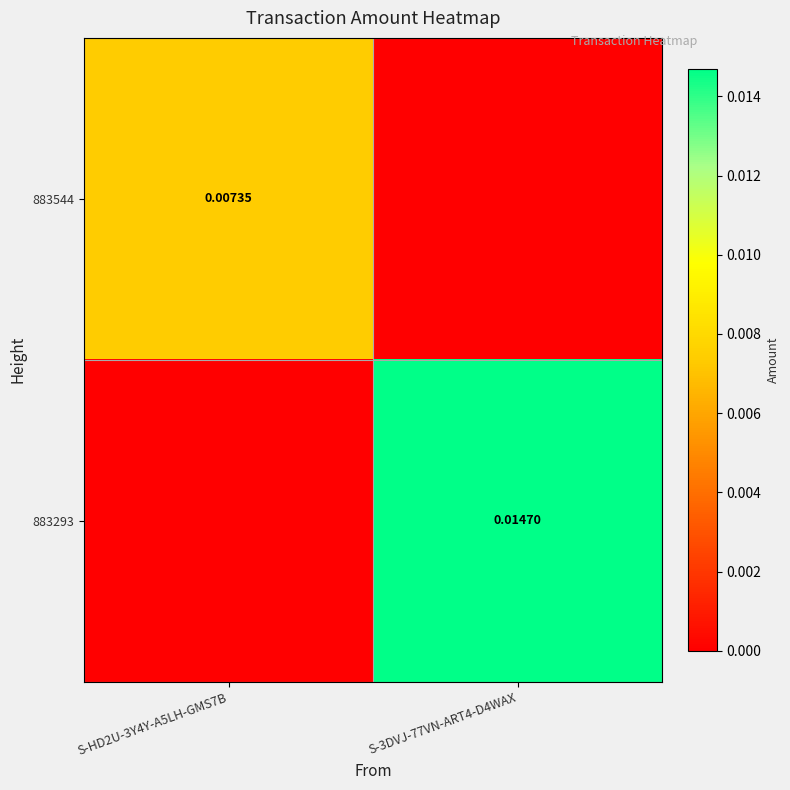

At which category is the sum across all series the highest?

S-3DVJ-77VN-ART4-D4WAX